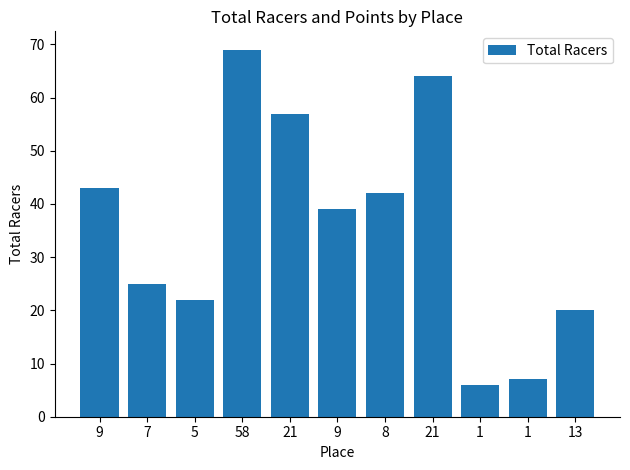

How many categories are shown in the chart?

11